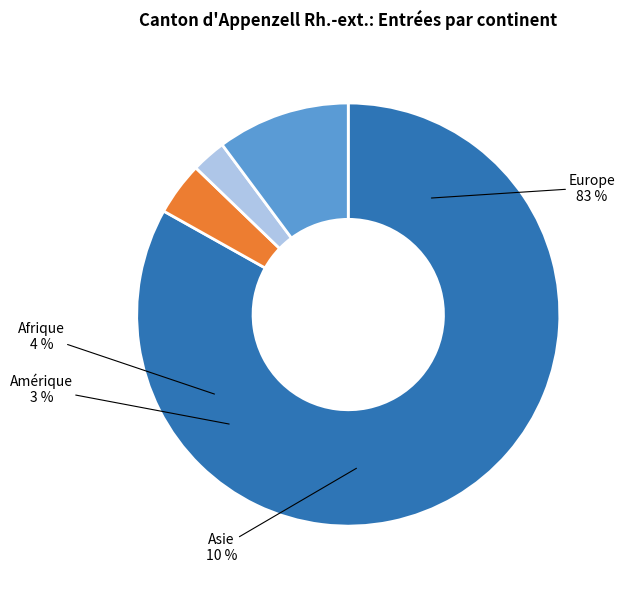

Between Asie and Amérique, which is larger?

Asie